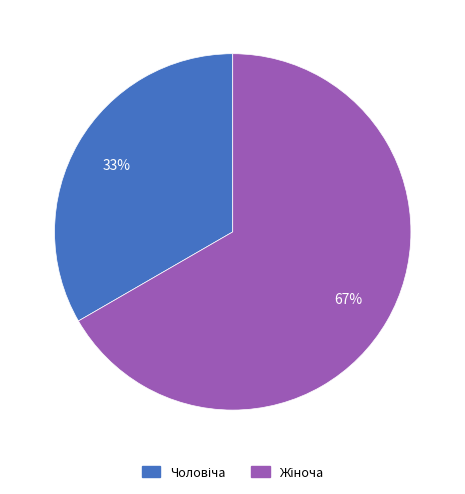

To the nearest percent, what is the average slice percentage?

50%